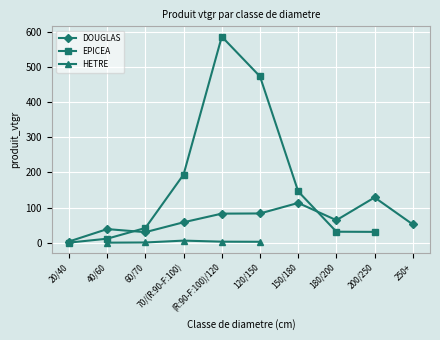

How many data points in HETRE are less than 3?

3